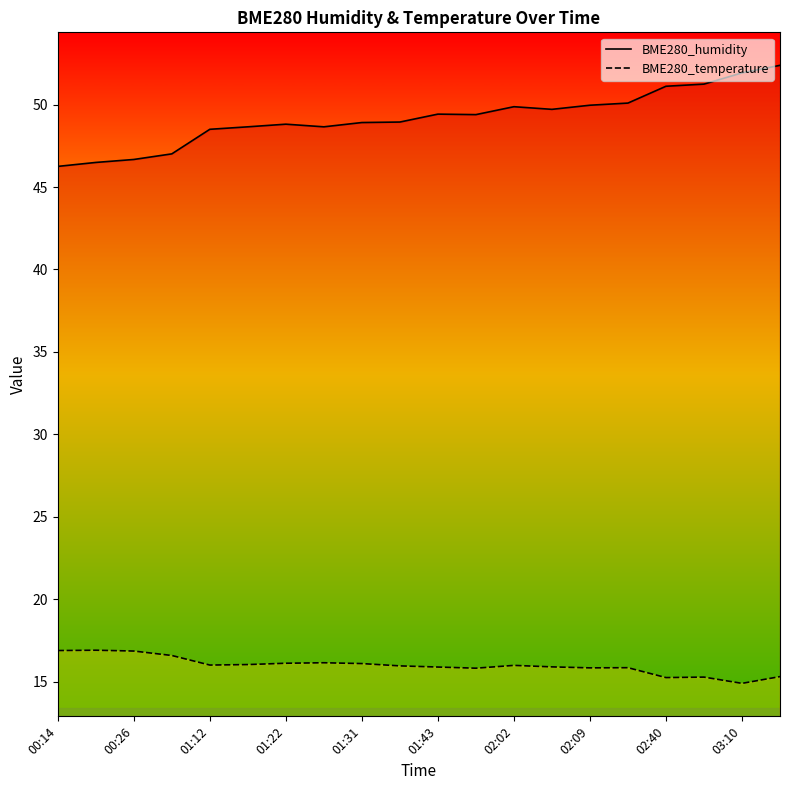

Which series has the largest range (max minus min)?

BME280_humidity